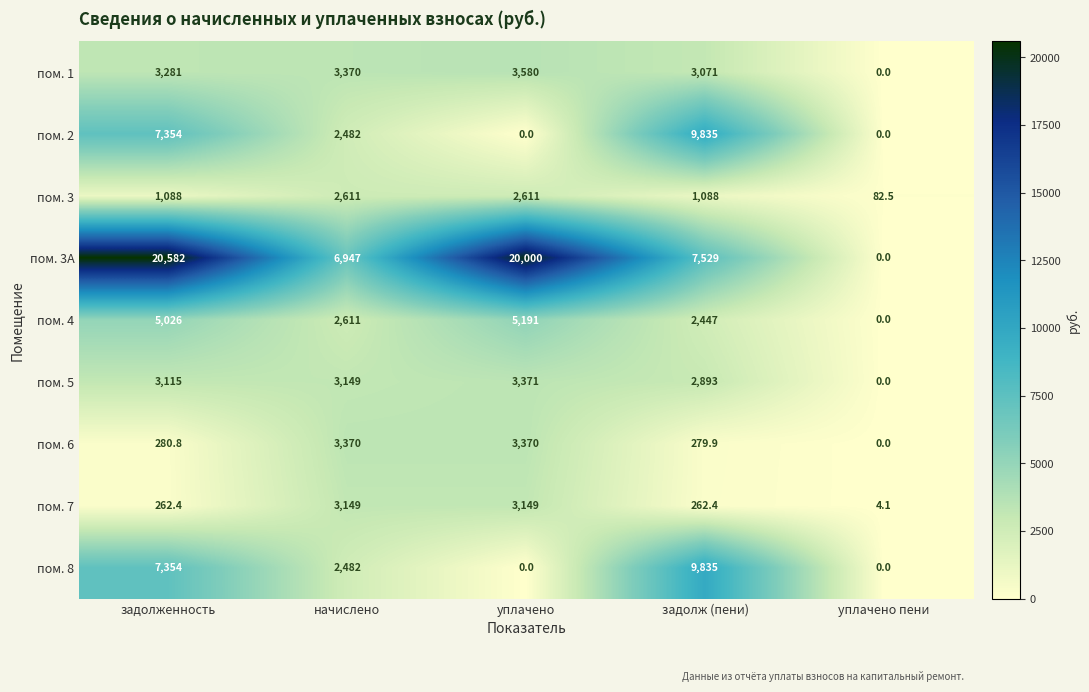

Read the пом. 5 value at задолж (пени).

2893.0